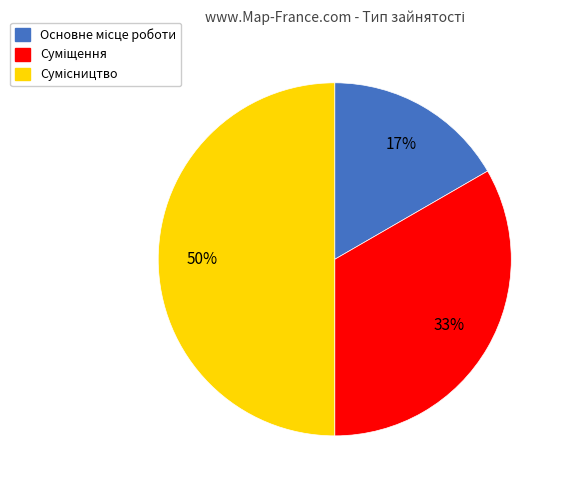

To the nearest percent, what is the average slice percentage?

33%